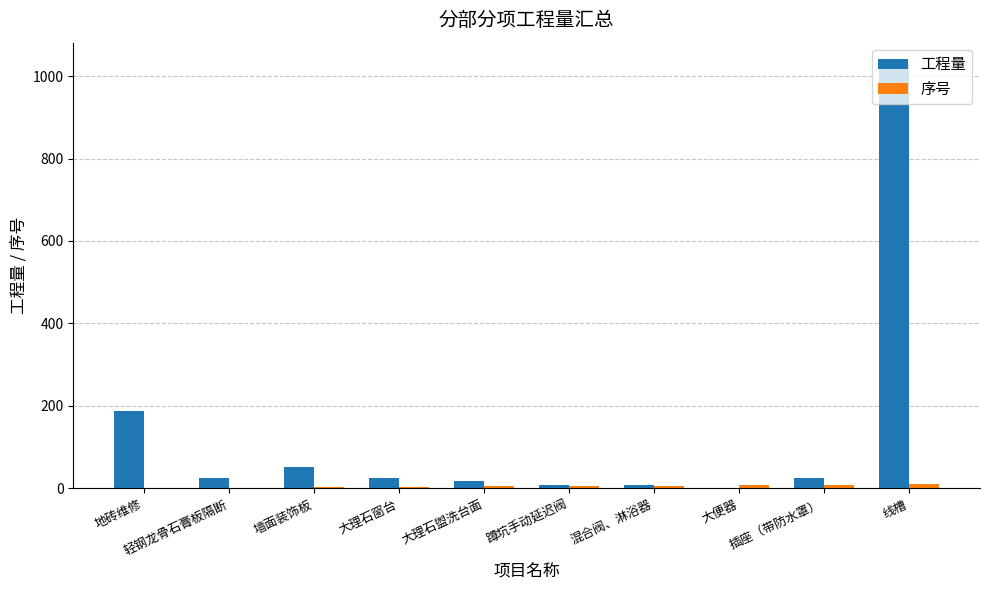

The value of 工程量 at 墙面装饰板 is 51.3. True or false?

True